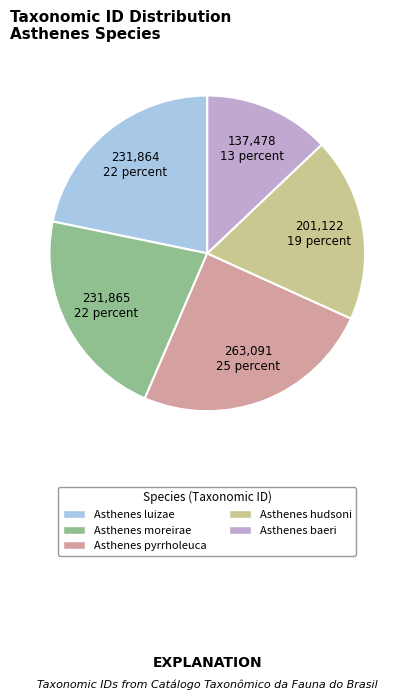

Does any single category account for the majority?

No